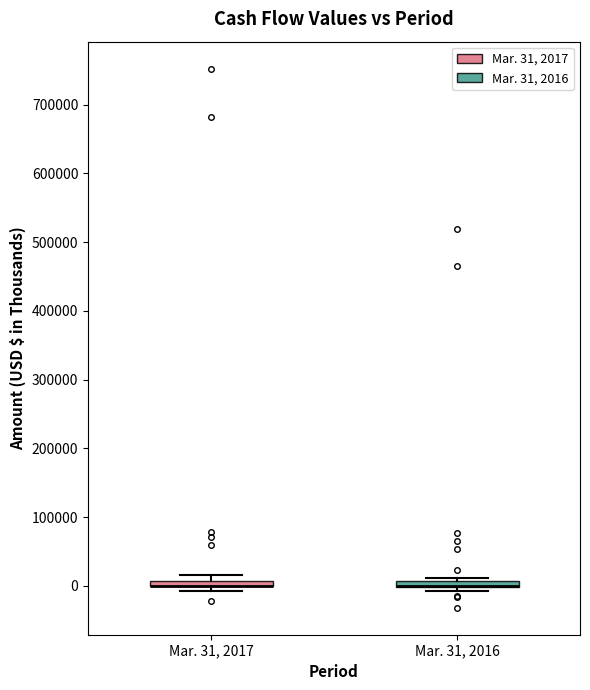

Where is the lower edge of the box for Mar. 31, 2017 on the y-axis? The values are not printed on the chart, so give them approximately, as read against the axis.

0